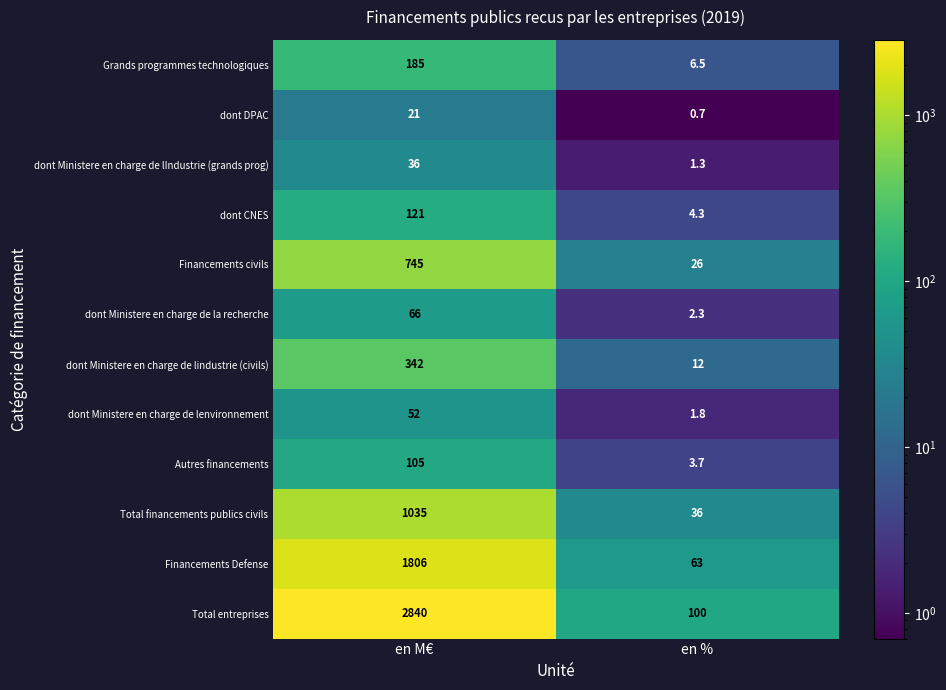

What is the sum of the dont Ministere en charge de lenvironnement values at en M€ and en %?

53.8